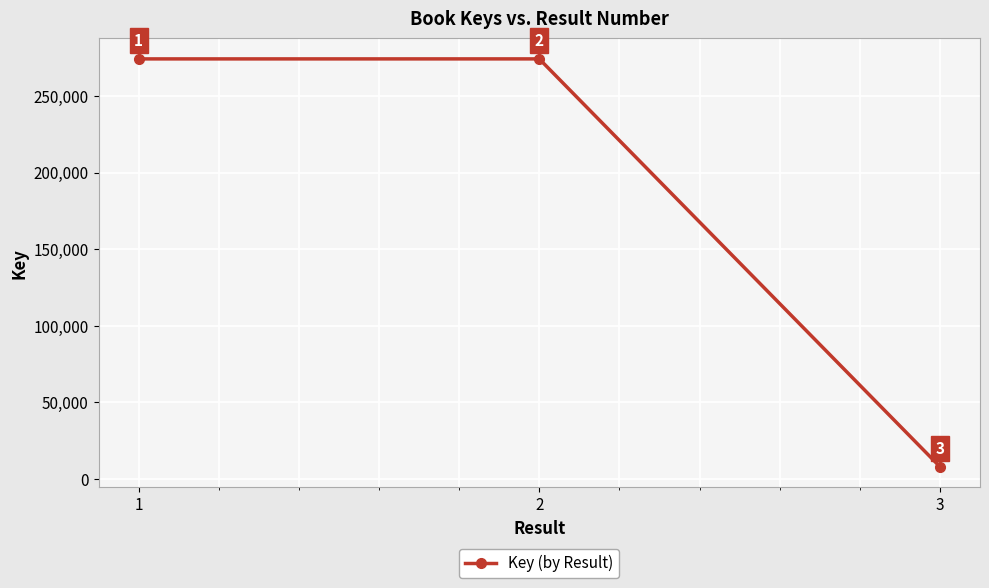

At which label is the value closest to 141051?

1